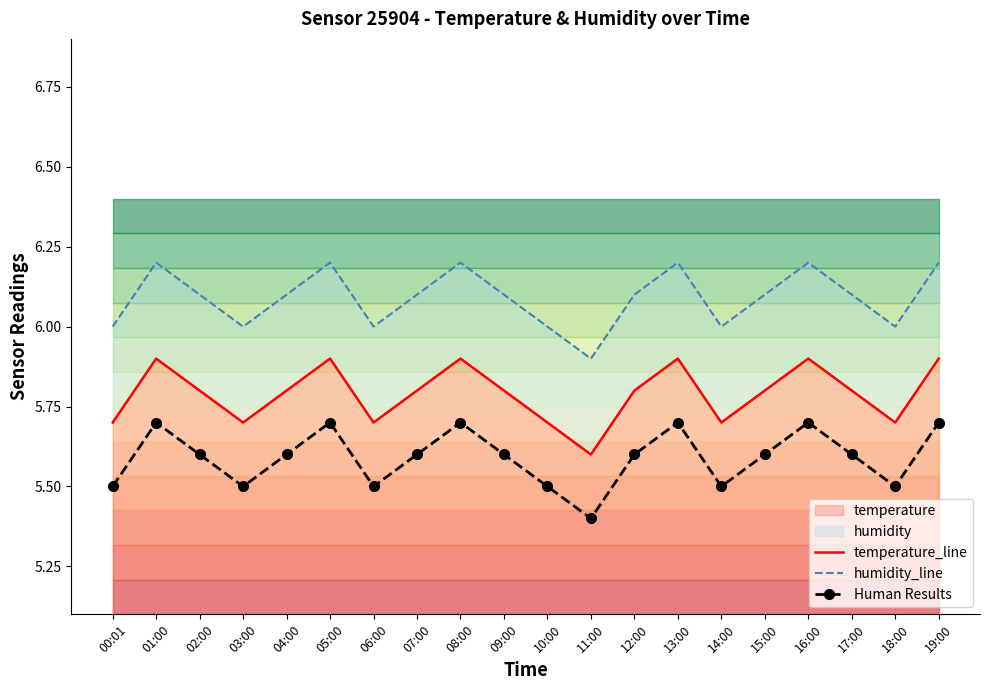

True or false: temperature_line and humidity_line intersect in this chart.

False